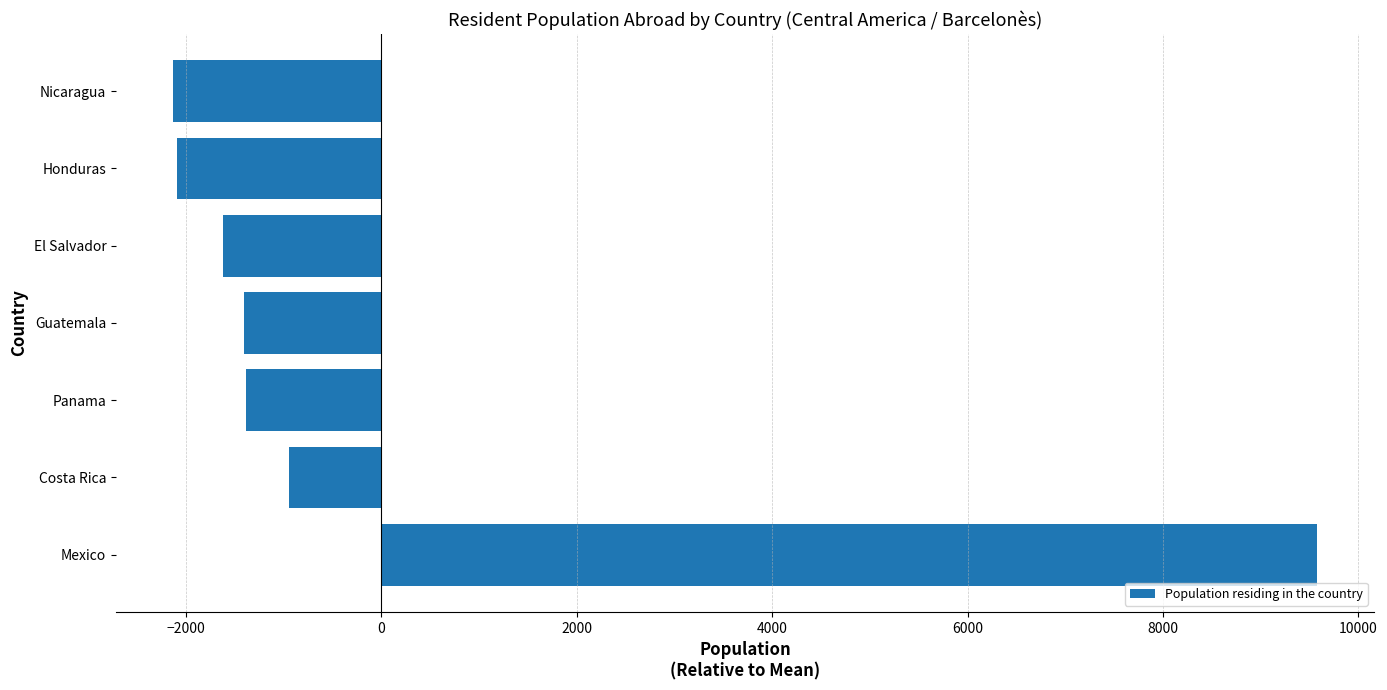

Which label corresponds to the largest value in the chart?

Mexico